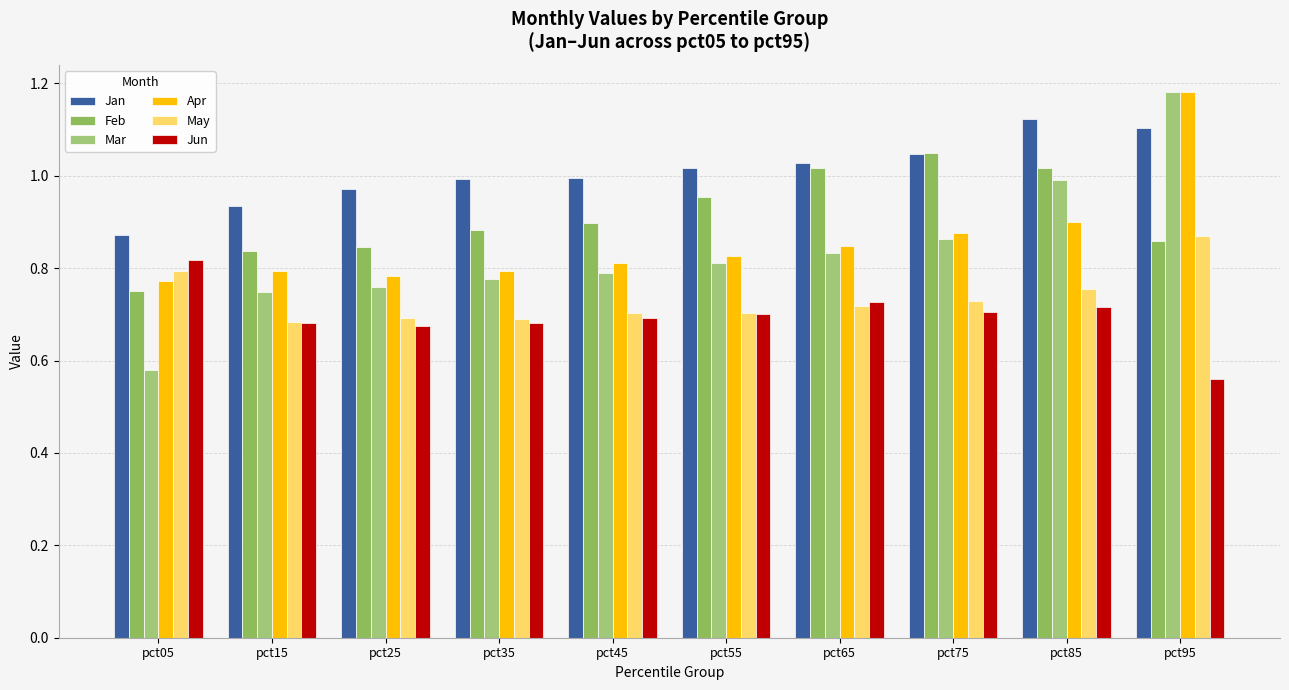

At which category is the sum across all series the highest?

pct95